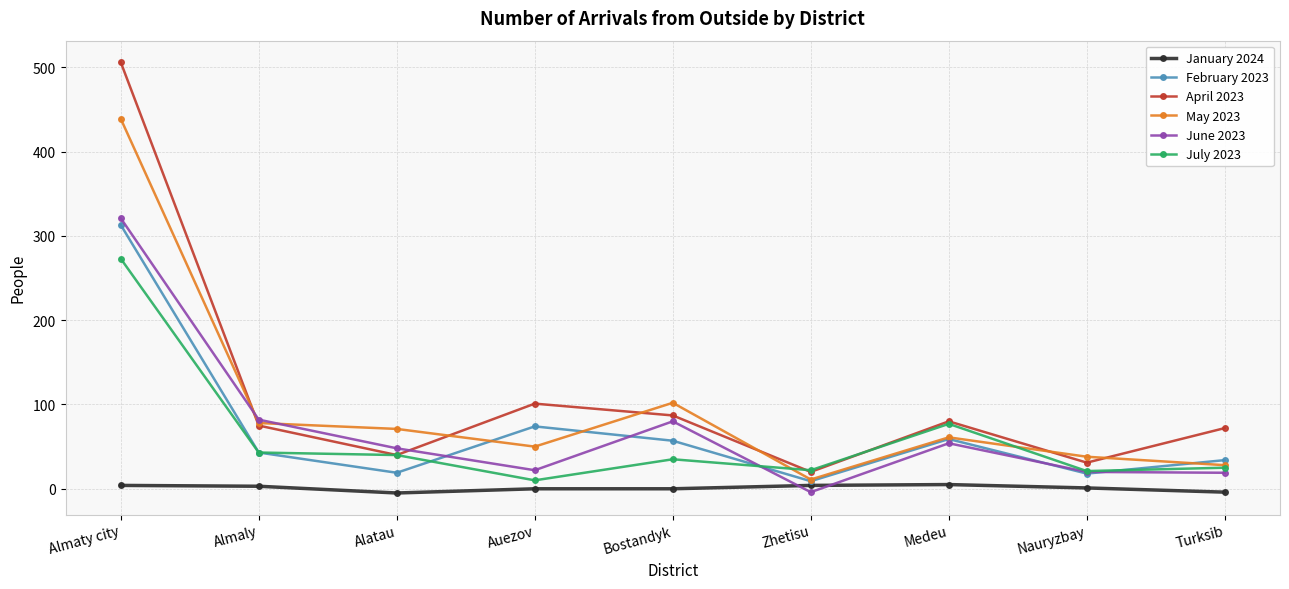

Which label corresponds to the largest value in the chart?

Almaty city